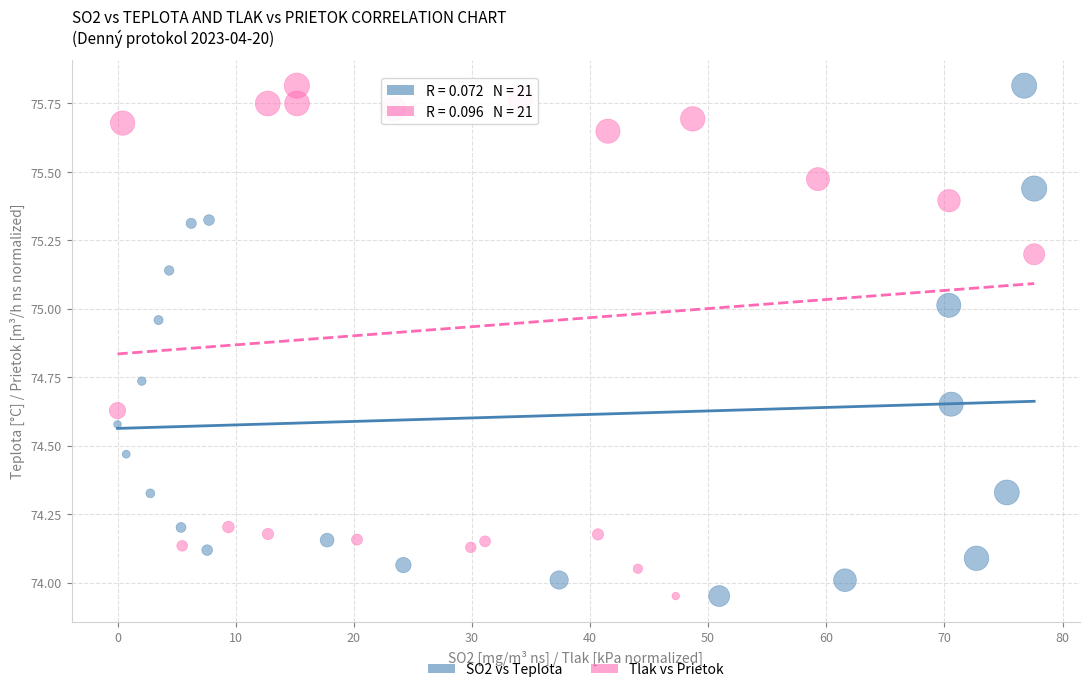

What are all the series names shown in the legend?

SO2 vs Teplota, Tlak vs Prietok